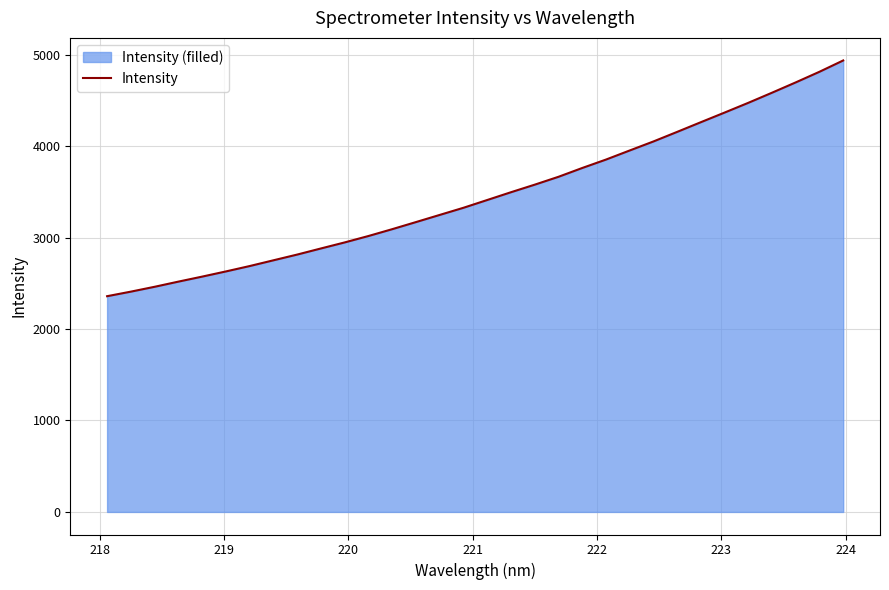

How many distinct data groups are displayed?

1